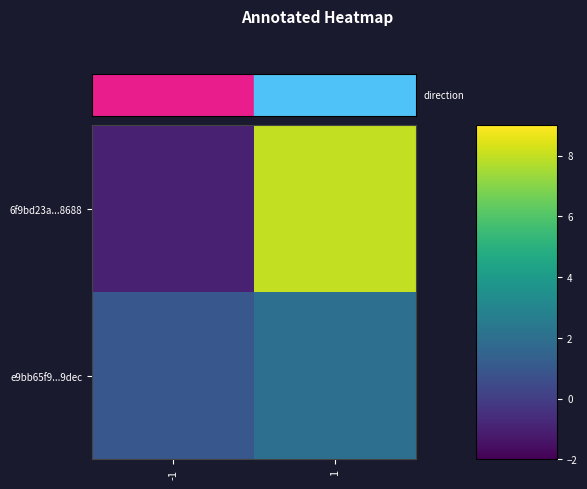

List the series in order of their peak value, lowest first.

e9bb65f9...9dec, 6f9bd23a...8688